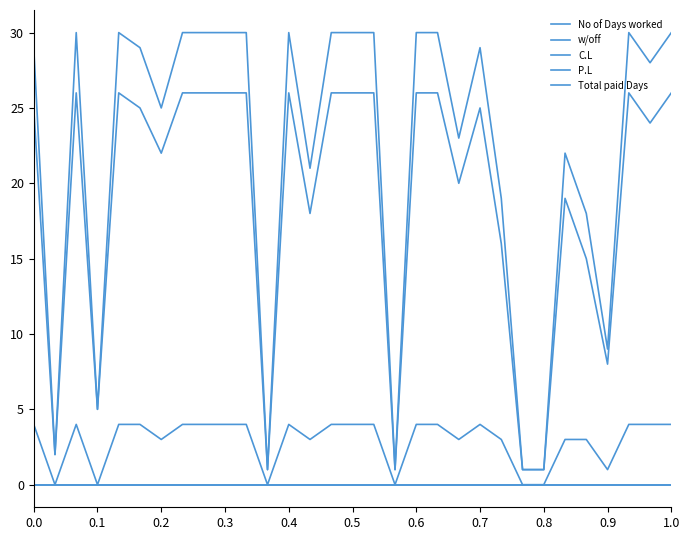

Is this an area chart (filled region under the line)?

No